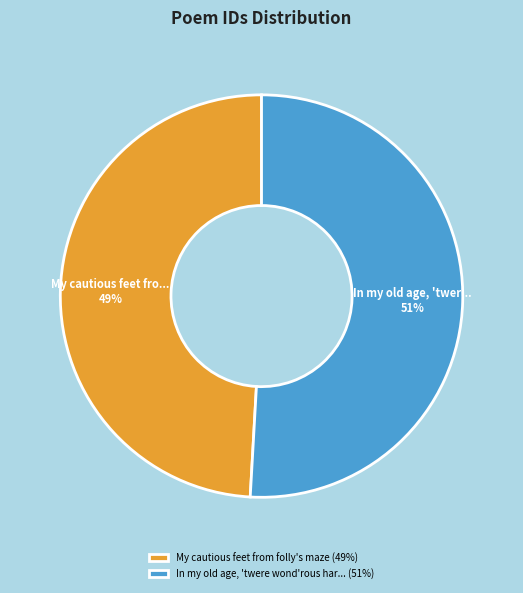

Between My cautious feet from folly's maze (49%) and In my old age, 'twere wond'rous har... (51%), which is larger?

In my old age, 'twere wond'rous har... (51%)